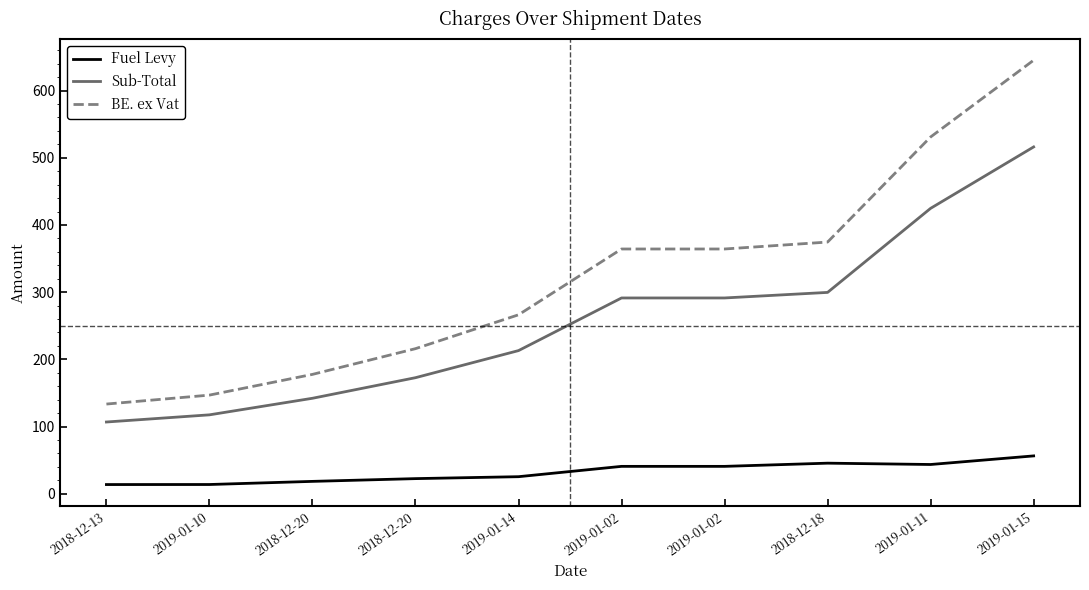

At which category is the sum across all series the highest?

2019-01-15